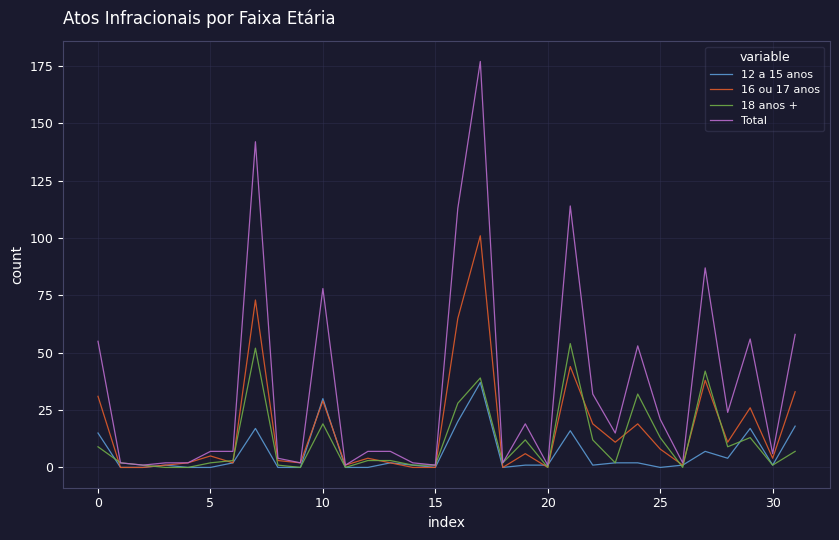

Rank the series by their maximum value, from highest to lowest.

Total, 16 ou 17 anos, 18 anos +, 12 a 15 anos